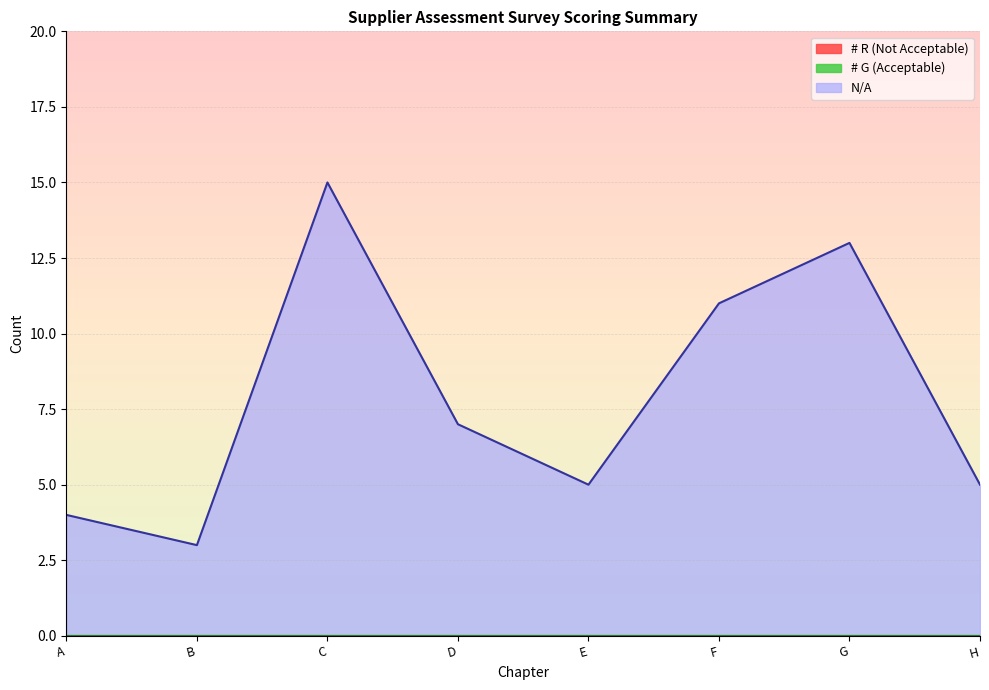

What is the label of the 4th point from the right?

E Production/Material Flow